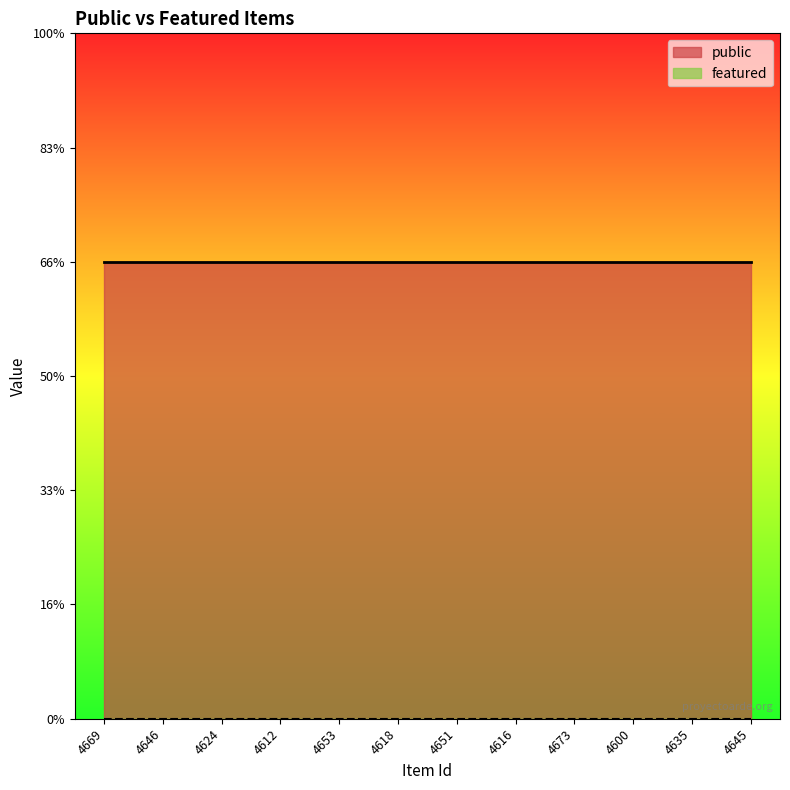

True or false: public has a value of 1 at 4673.

False